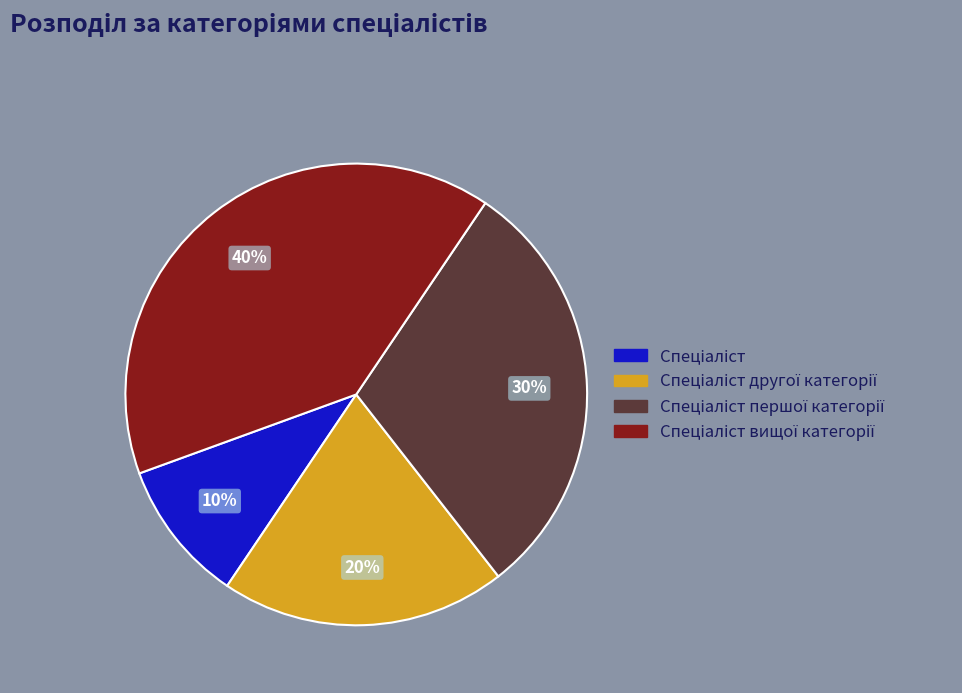

Is there a majority slice in this chart?

No